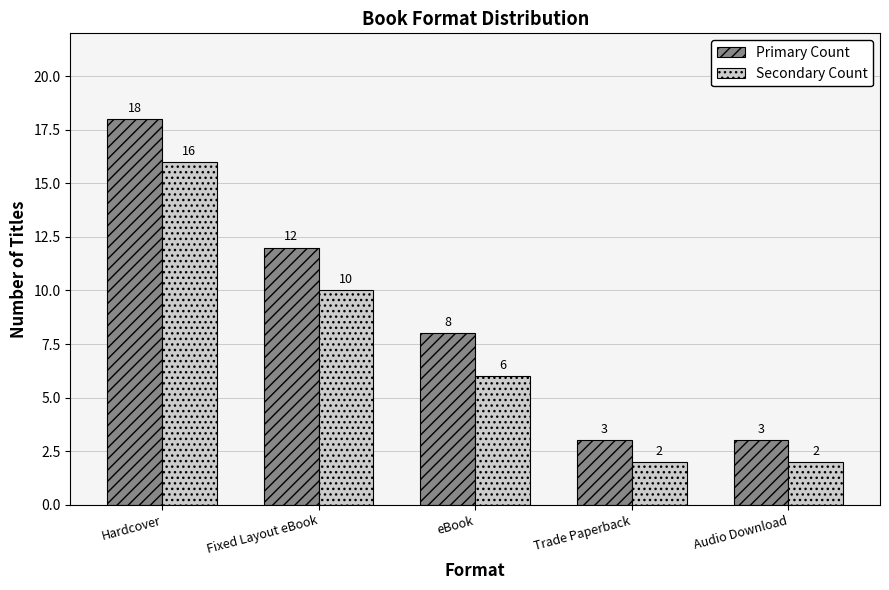

What is the average value of the Primary Count series?

9